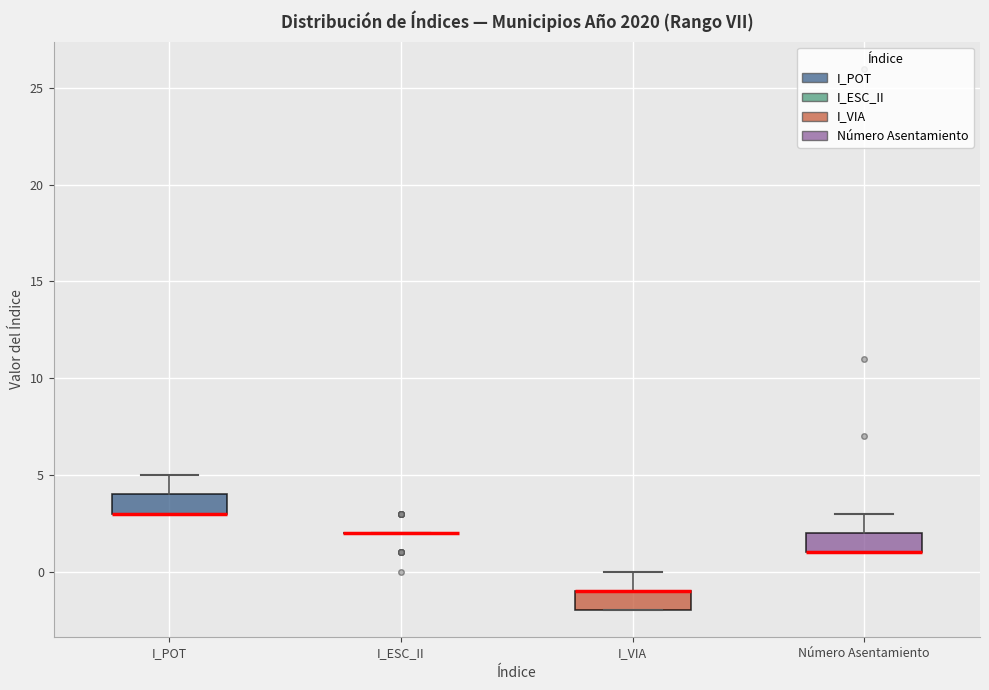

Reading left to right, read every box against the y-axis: the position of its median line, the range the box covers, and the ends of its whiskers. The values are not printed on the chart, so give them approximately, as read against the axis.

I_POT: median 3 (drawn on the box's lower edge), box 3 to 4, whiskers 3 to 5
I_ESC_II: box collapsed to a line at 2, whiskers 2 to 2
I_VIA: median -1 (drawn on the box's upper edge), box -2 to -1, whiskers -2 to 0
Número Asentamiento: median 1 (drawn on the box's lower edge), box 1 to 2, whiskers 1 to 3